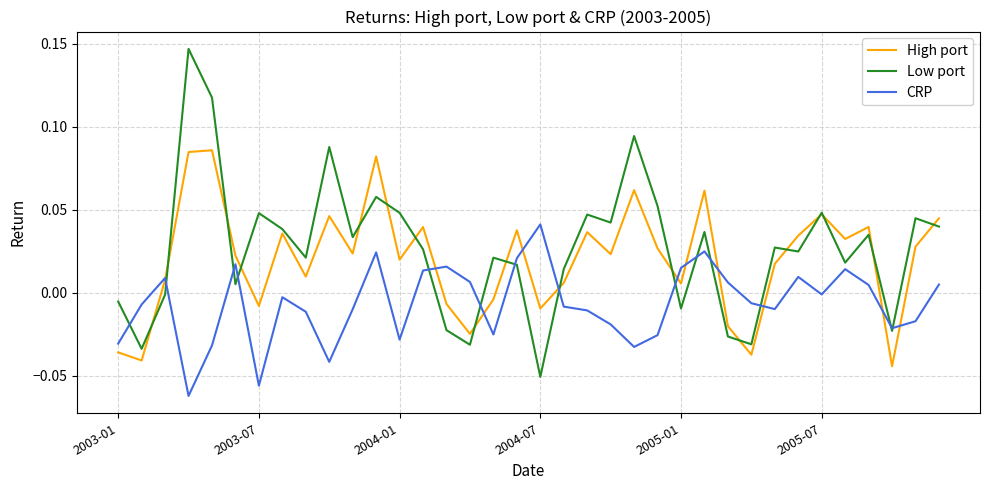

List the series in order of their overall mean, lowest first.

CRP, High port, Low port